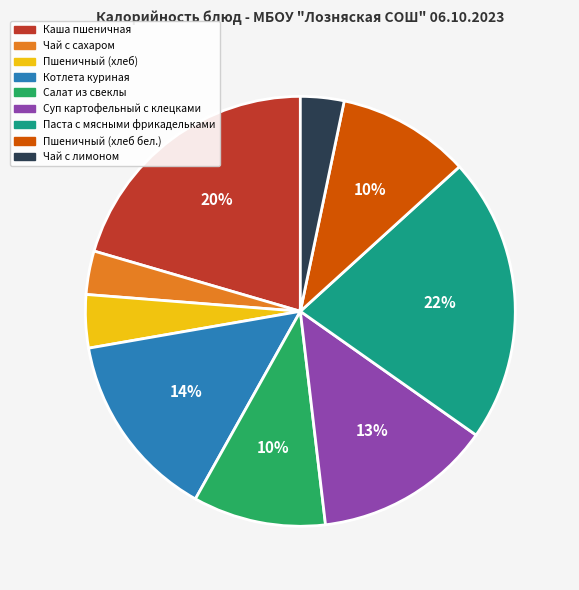

To the nearest percent, what is the combined percentage of Паста с мясными фрикадельками and Чай с лимоном?

25%